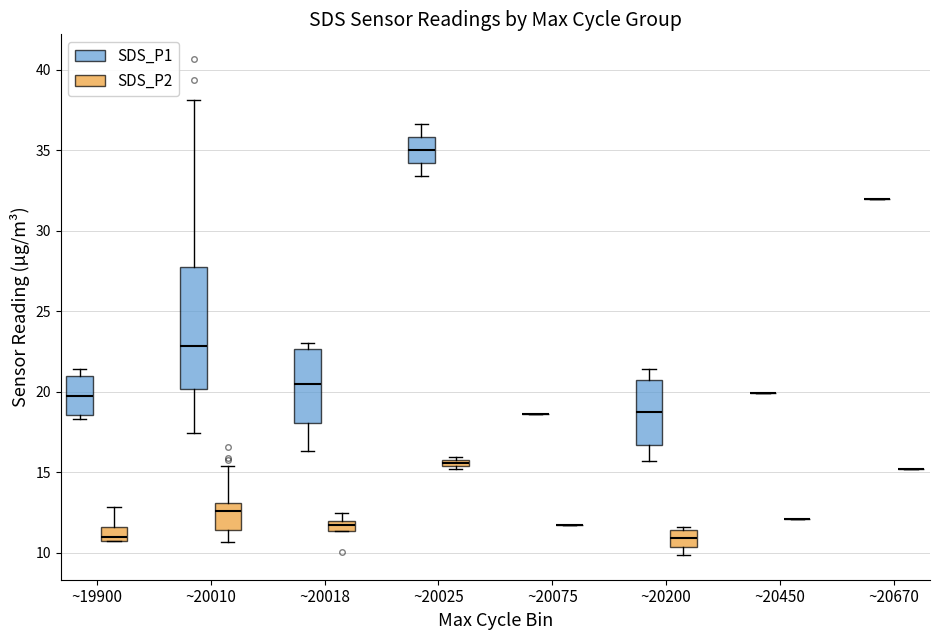

Which box is the tallest, from its lower edge to its upper edge?

~20010 (SDS_P1)